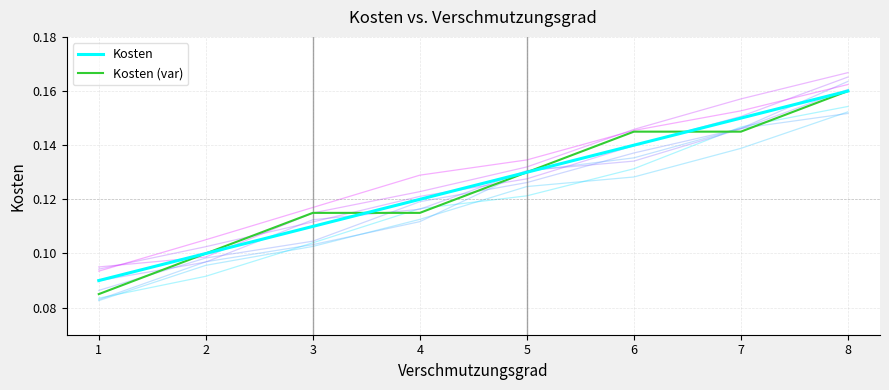

Which series ends up on top after the final intersection of Kosten (var) and Kosten?

Kosten